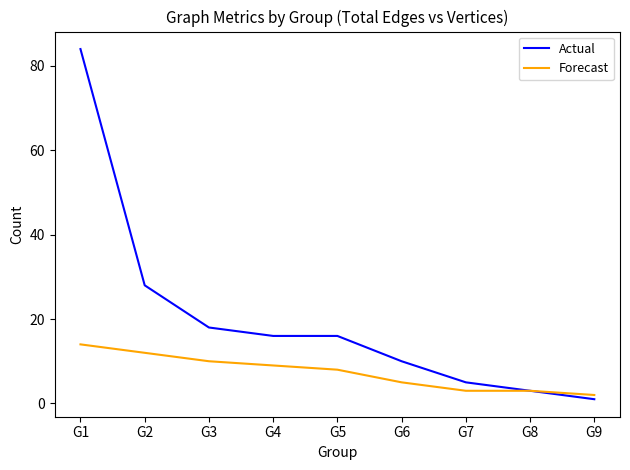

Between G1 and G3, which series saw the biggest shift?

Actual